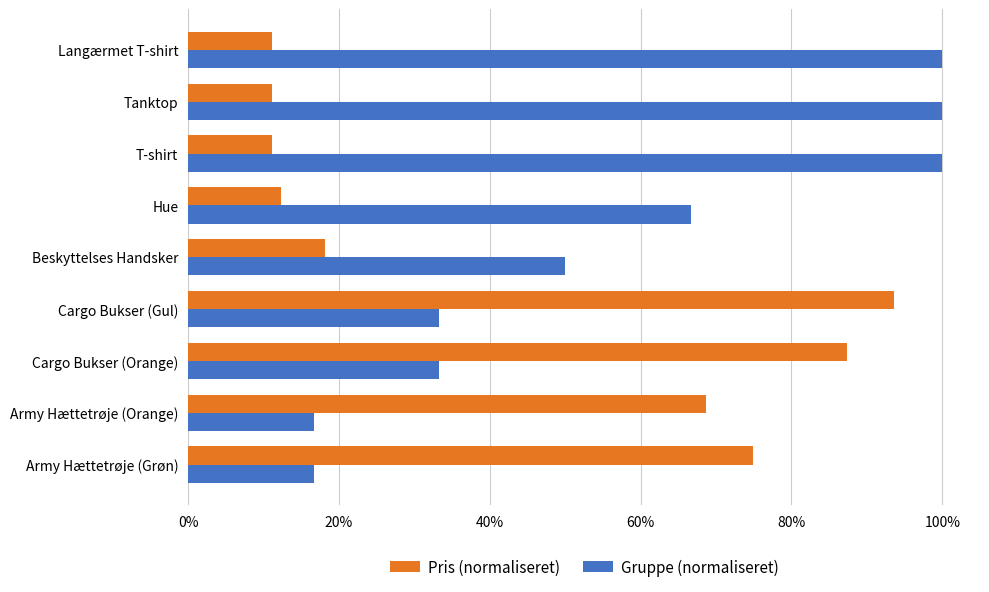

What are all the series names shown in the legend?

Pris (normaliseret), Gruppe (normaliseret)